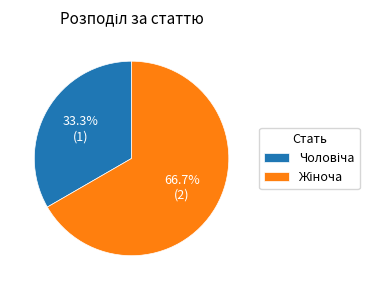

How many segments does this pie chart have?

2